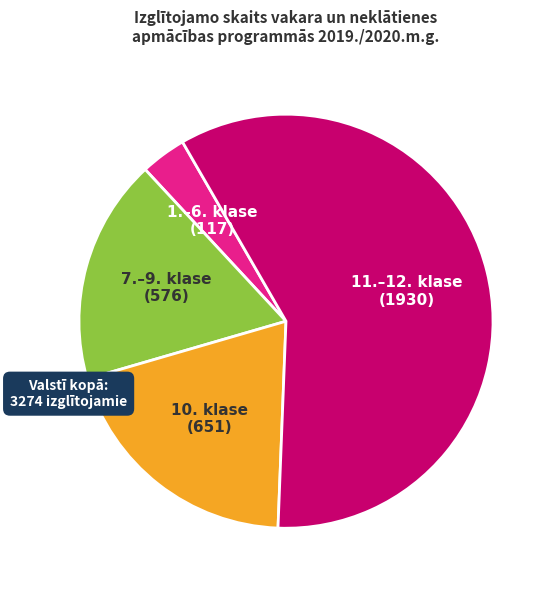

What is the ratio of the value at 7.–9. klase (576) to the value at 10. klase (651)?

0.9